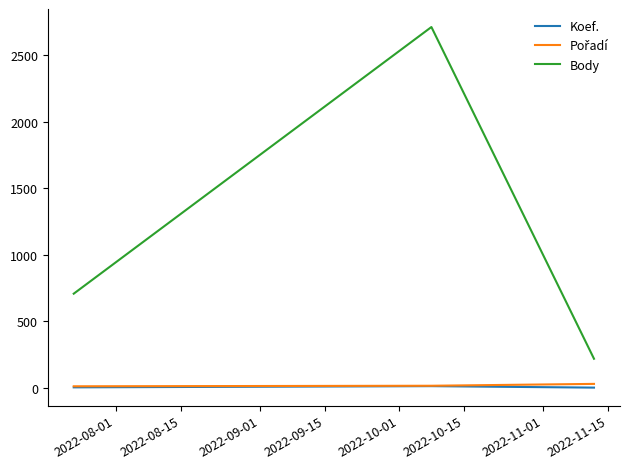

What is the lowest value of the Body series?

218